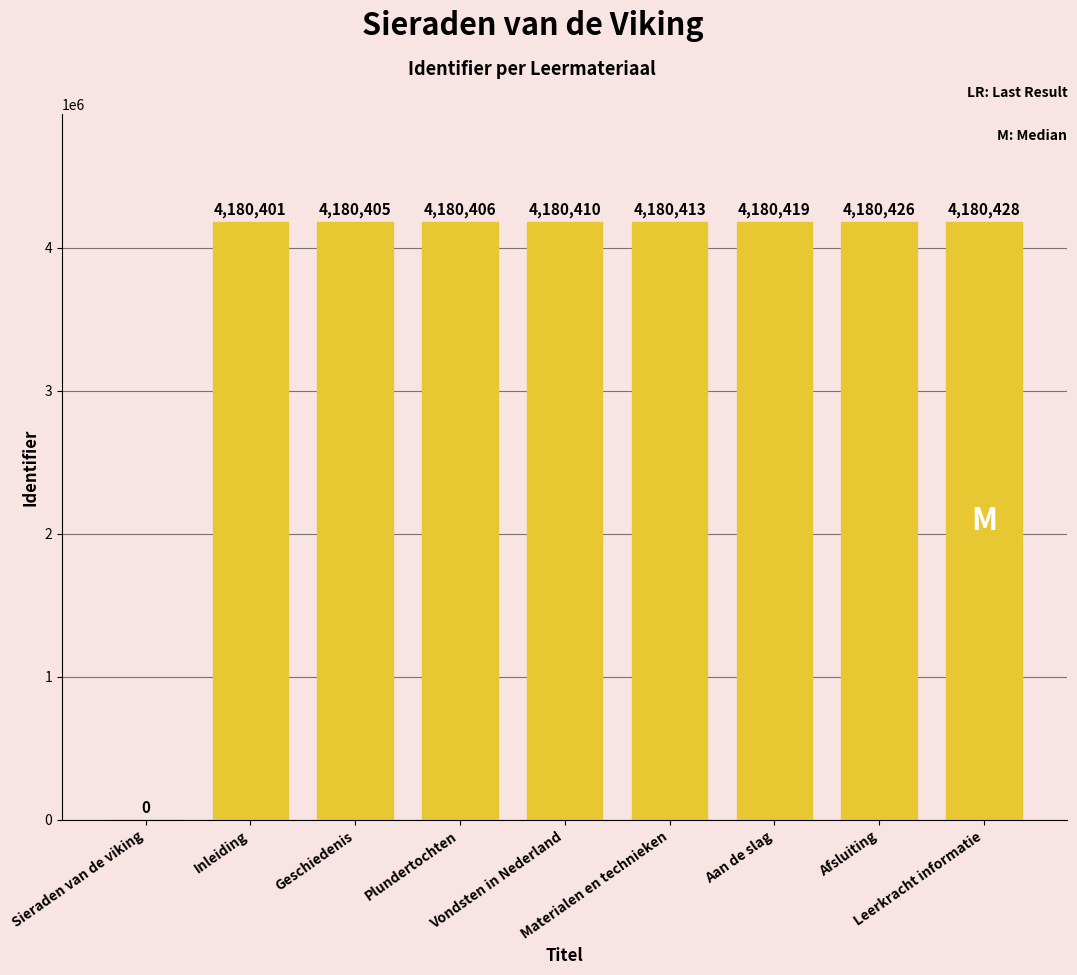

Where is the data nearest to the value 2090214?

Inleiding